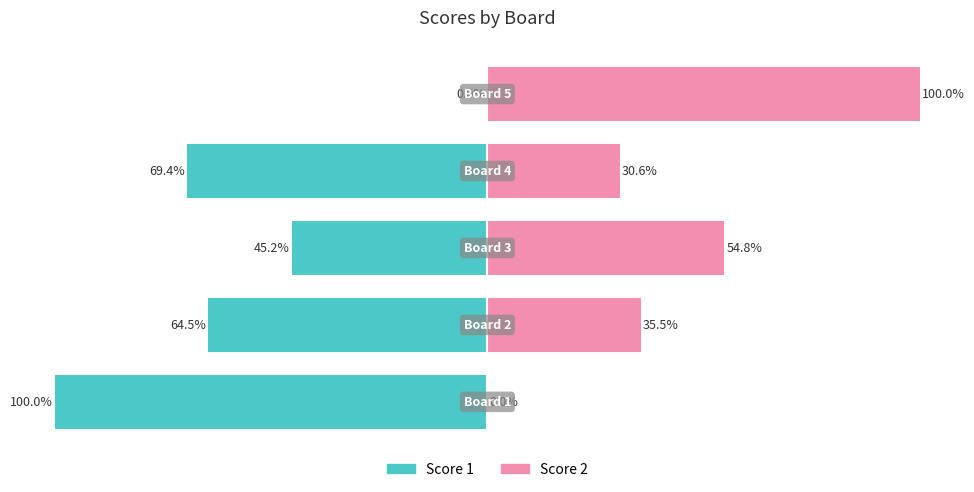

Reading left to right, extract all data points from this chart.

Score 1: -100.0	-64.5	-45.2	-69.4	0.0
Score 2: 0.0	35.5	54.8	30.6	100.0